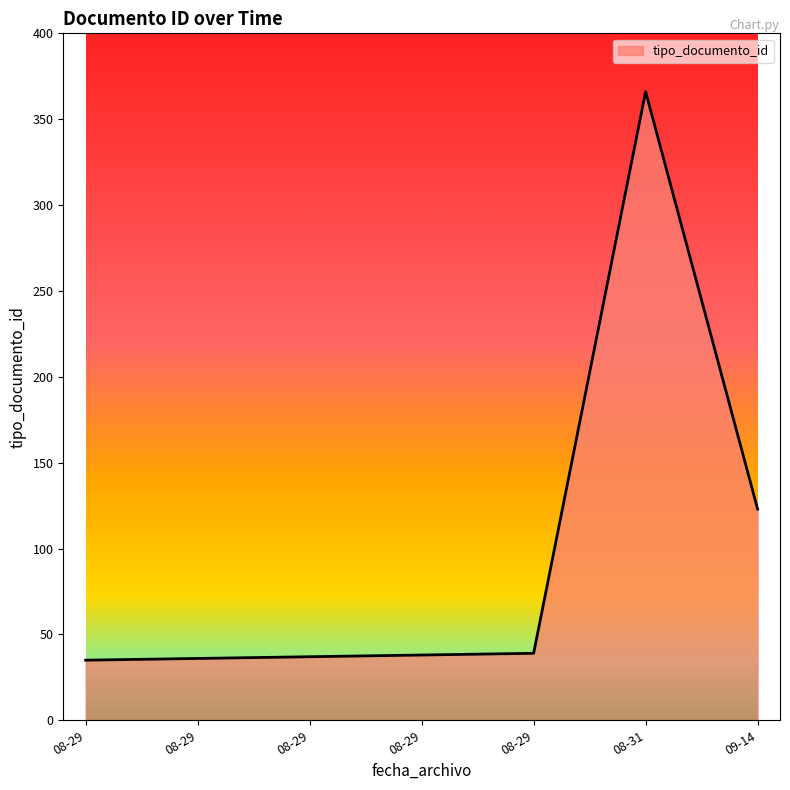

What is the sum of all values?

674